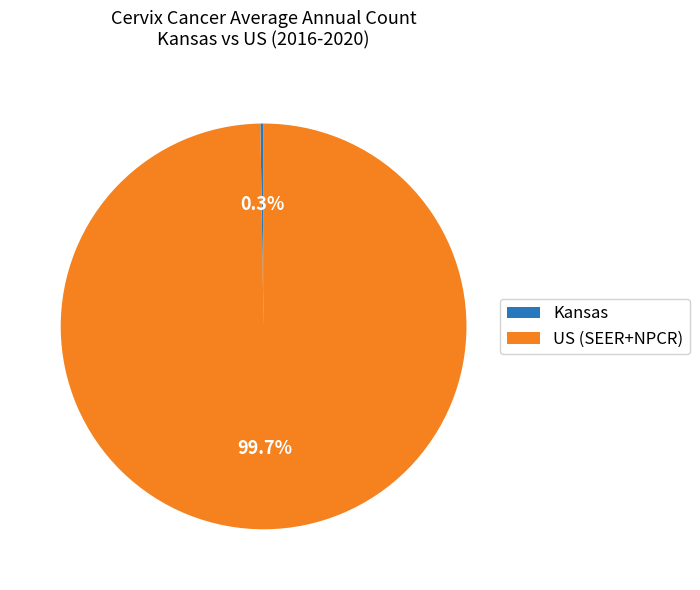

What percentage is NOT represented by US (SEER+NPCR)?

0.3%